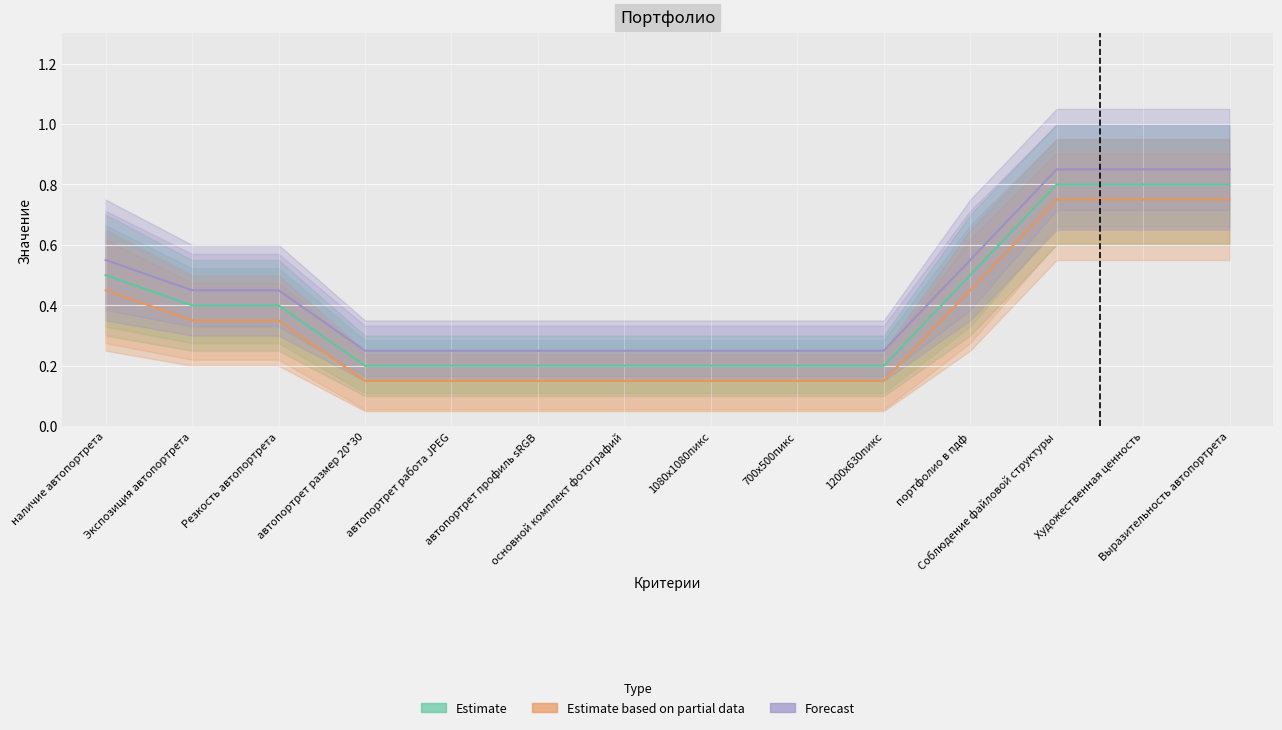

What position from the left is Соблюдение файловой структуры?

12